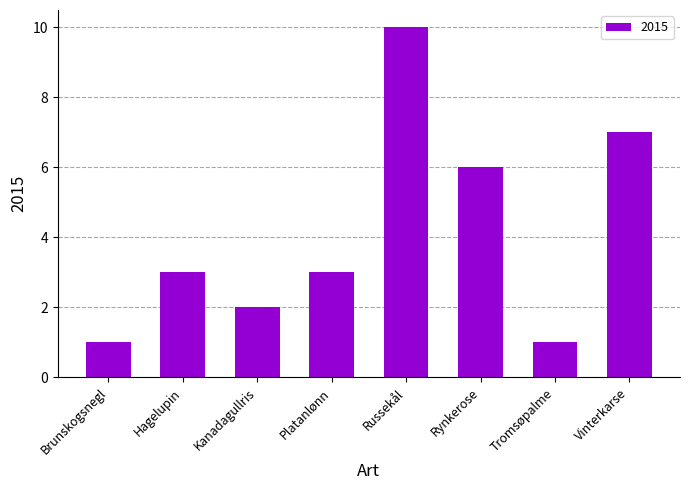

Between Hagelupin and Vinterkarse, which is larger?

Vinterkarse